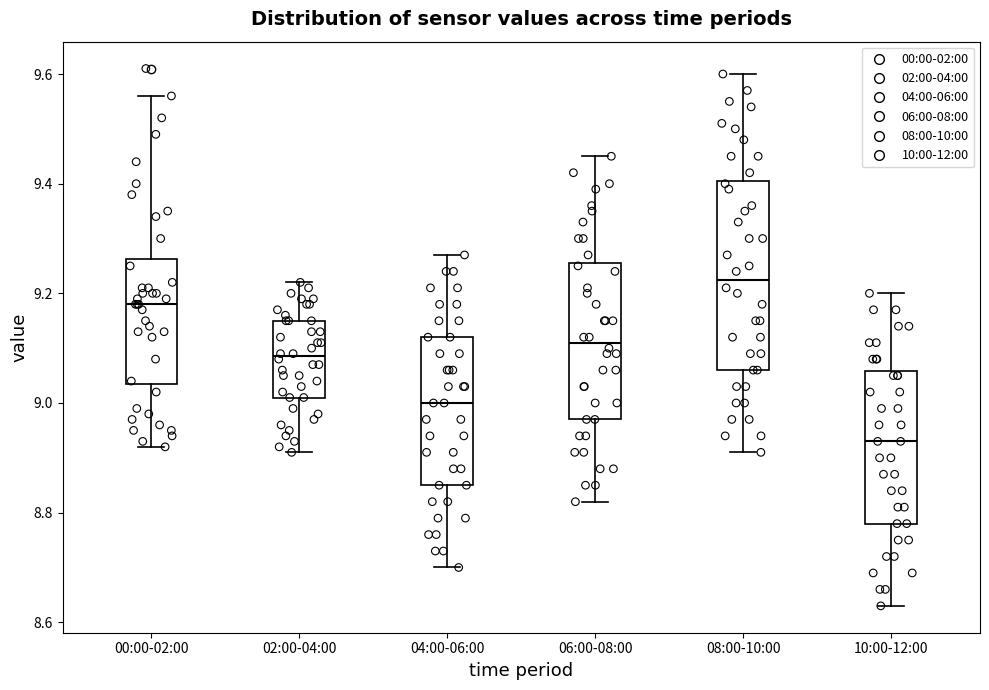

Where is the upper edge of the box for 00:00-02:00 on the y-axis? The values are not printed on the chart, so give them approximately, as read against the axis.

9.26